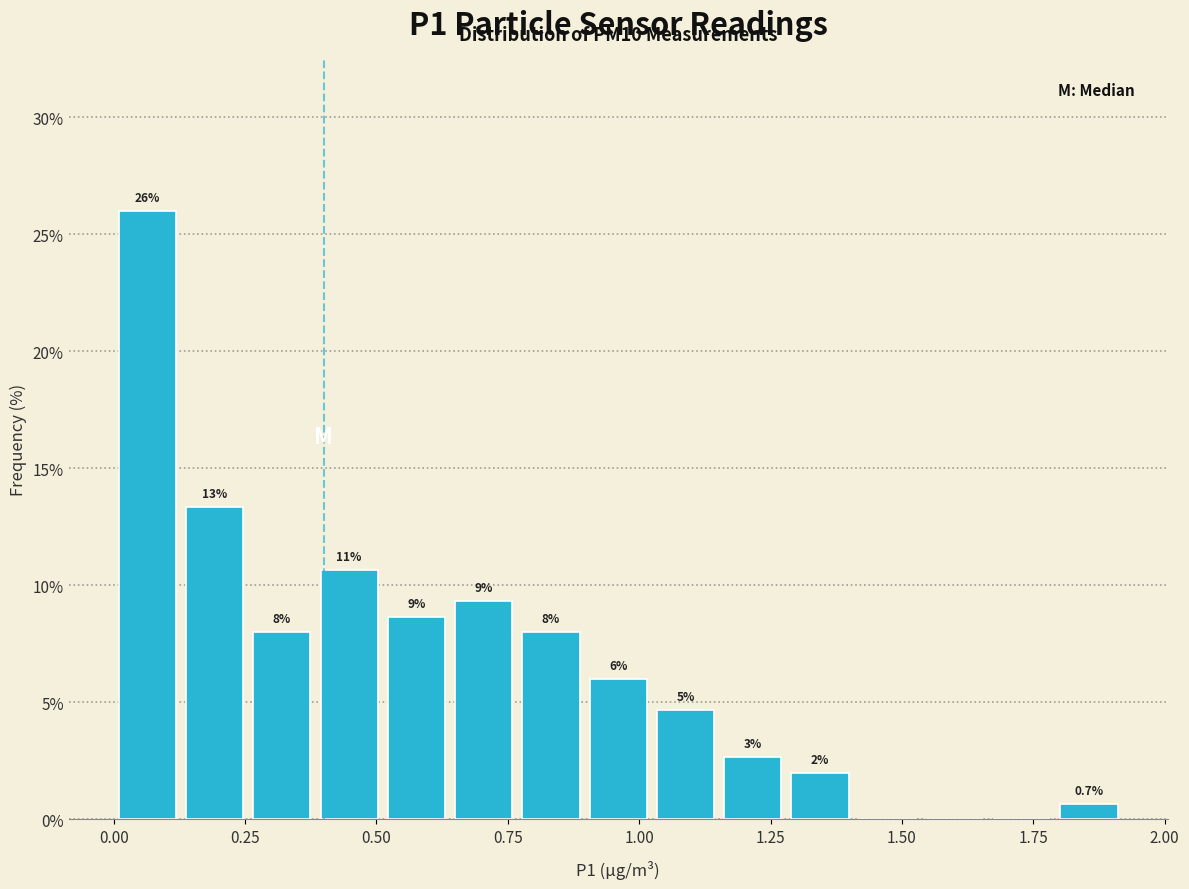

Around what value on the x-axis is the tallest bar? Give the approximate position of its centre, as read against the axis.

0.05